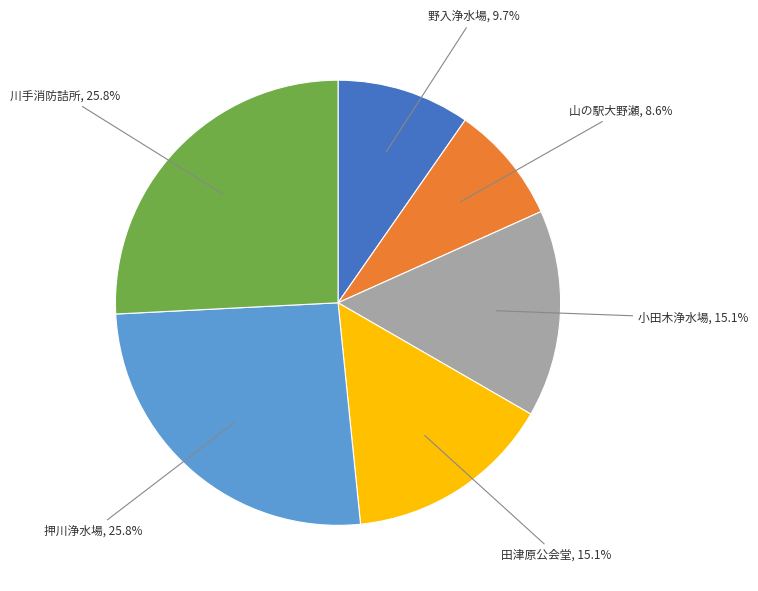

Does any single category account for the majority?

No